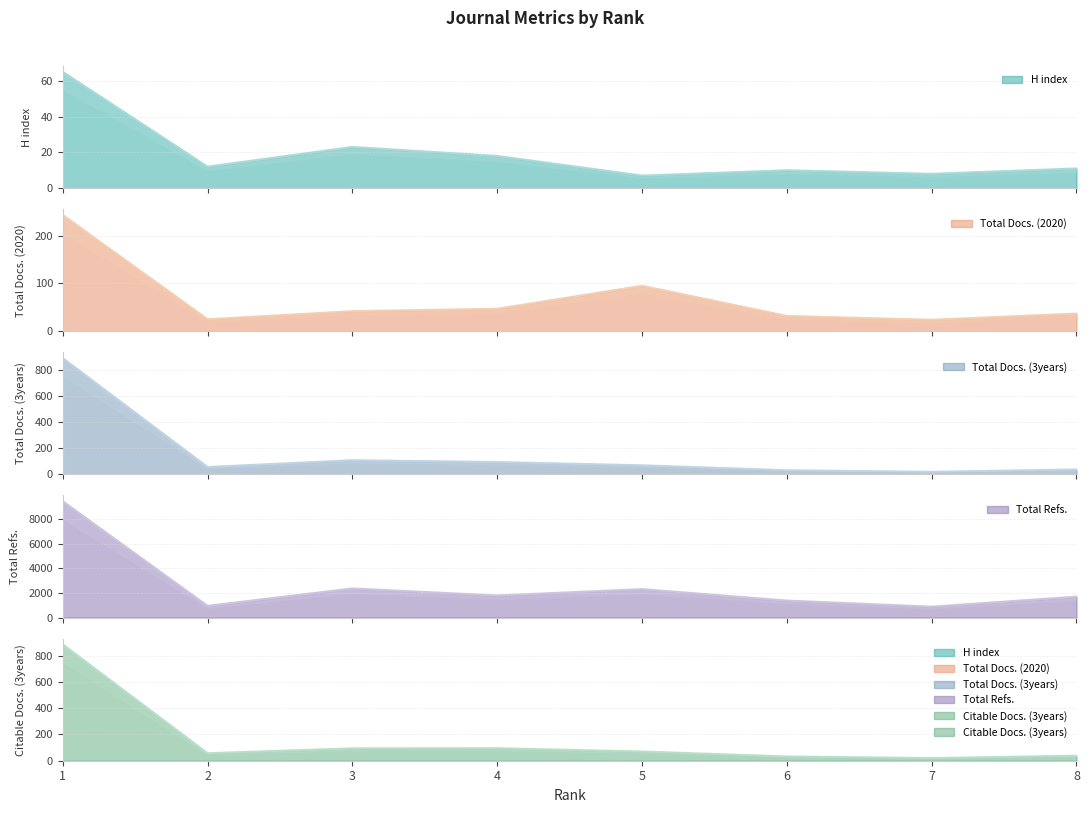

In H index, how many points are lower than both neighbors (excluding endpoints)?

3